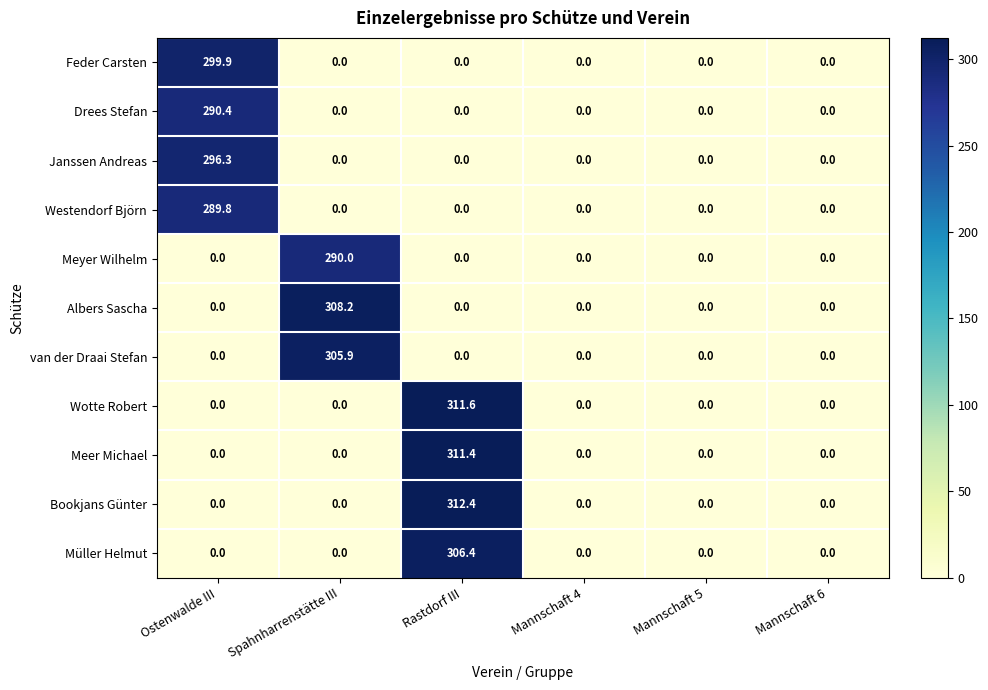

What is the spread (max minus min) of values at Spahnharrenstätte III?

308.2